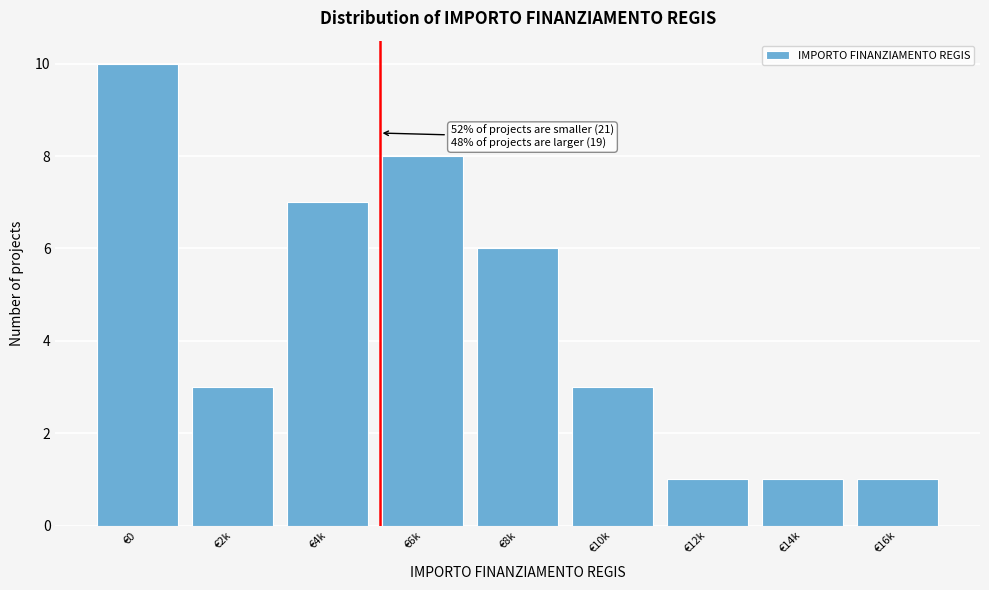

Reading left to right, list all the values displayed in this chart.

10	3	7	8	6	3	1	1	1